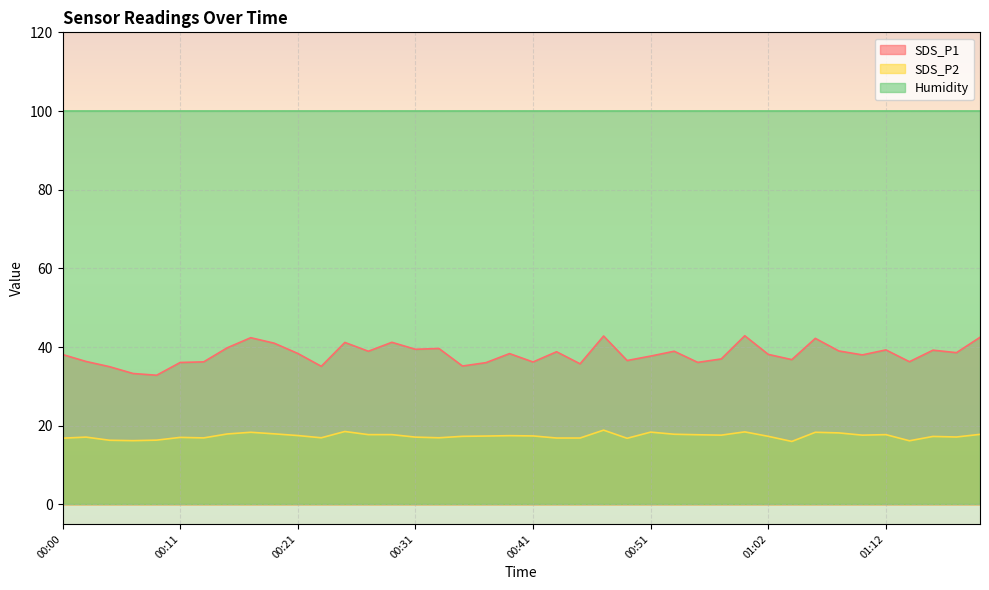

Which series has the widest spread of values?

SDS_P1